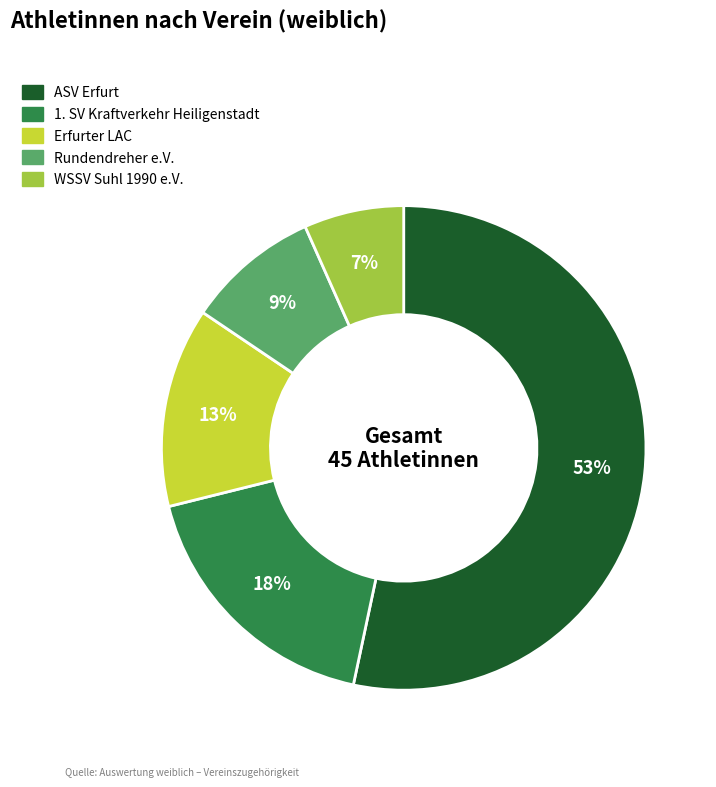

How many slices are in this pie chart?

5